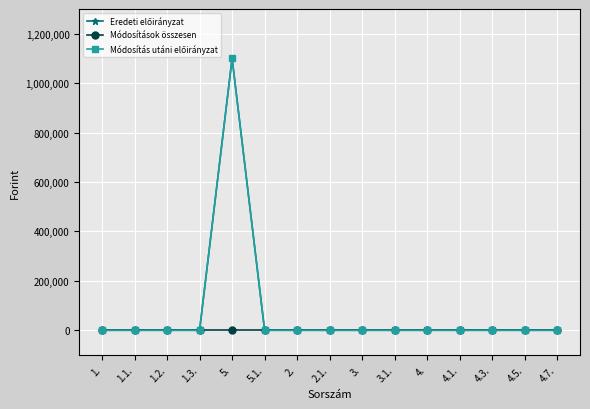

What is the label of the 3rd point from the right?

4.3.